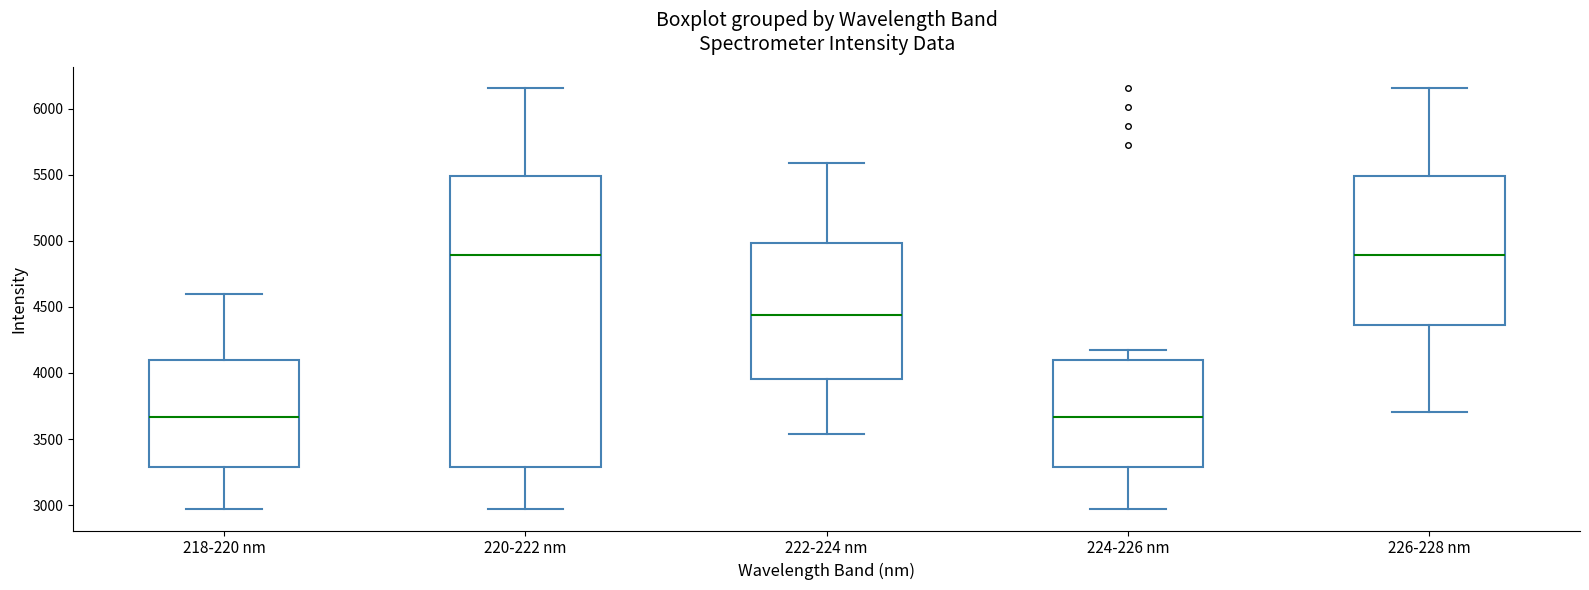

Reading left to right, transcribe this box plot: for each box, give where its median line is, the range the box spans, and where its two whiskers end, as read against the y-axis. The values are not printed on the chart, so give them approximately, as read against the axis.

218-220 nm: median 3650, box 3300 to 4100, whiskers 2950 to 4600
220-222 nm: median 4900, box 3300 to 5500, whiskers 2950 to 6150
222-224 nm: median 4450, box 3950 to 5000, whiskers 3550 to 5600
224-226 nm: median 3650, box 3300 to 4100, whiskers 2950 to 4150
226-228 nm: median 4900, box 4350 to 5500, whiskers 3700 to 6150